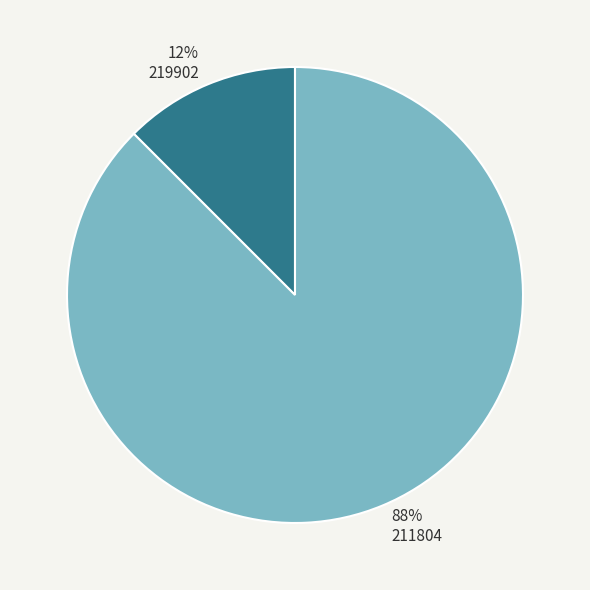

Which category has the biggest portion of the pie?

211804